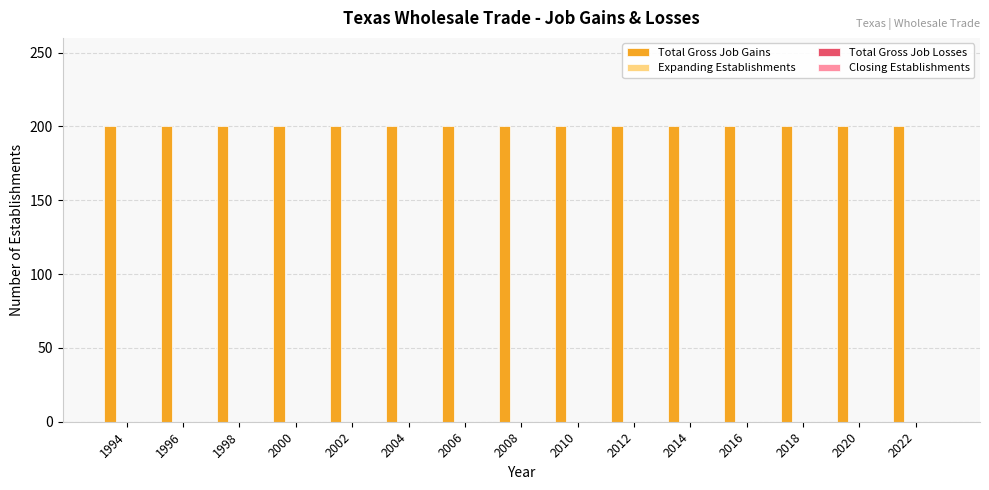

How many bars are there in each group?

4